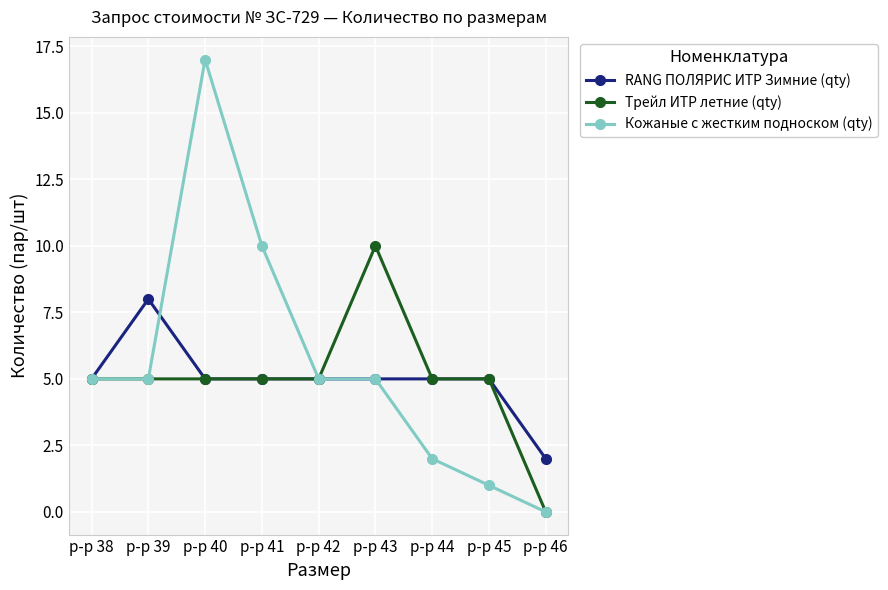

What is the spread (max minus min) of values at р-р 39?

3